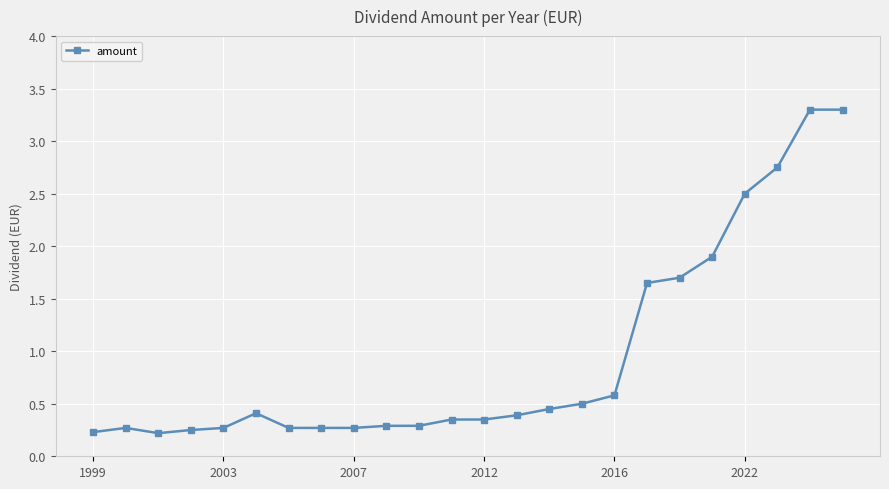

What is the difference between the maximum and minimum values?

3.1